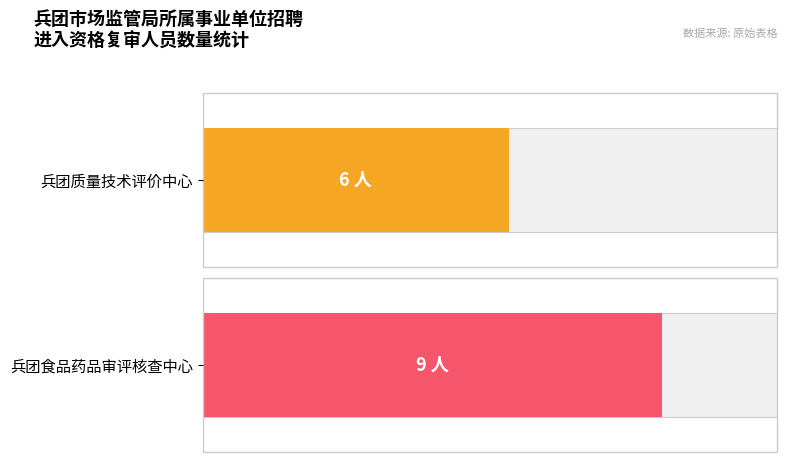

How many series are shown in this chart?

1